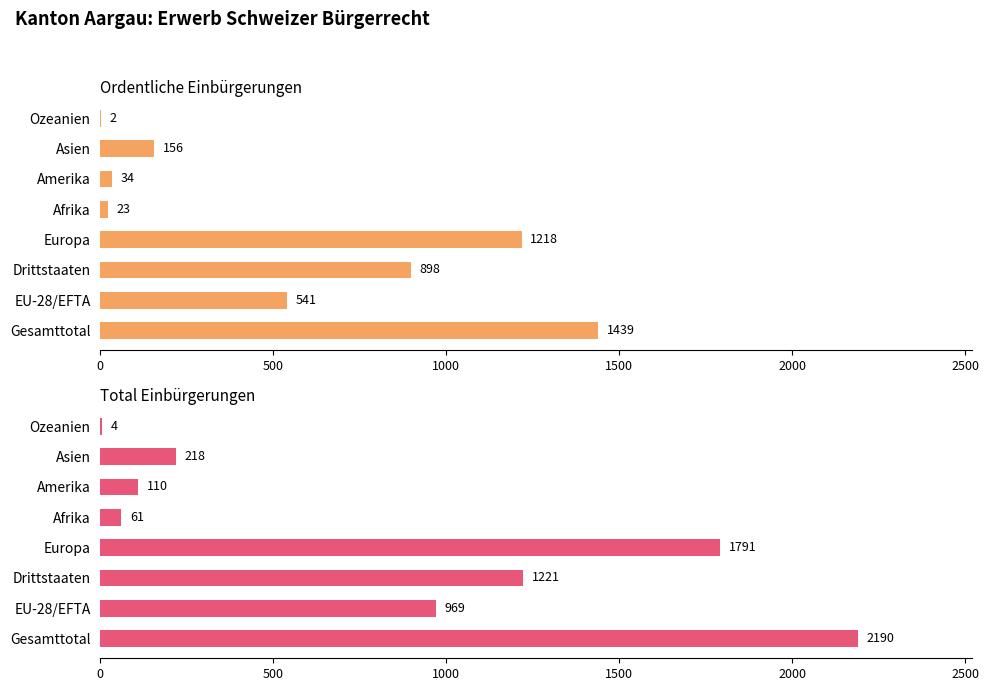

What is the difference between the second highest and second lowest values in the Total Einbürgerungen series?

1730